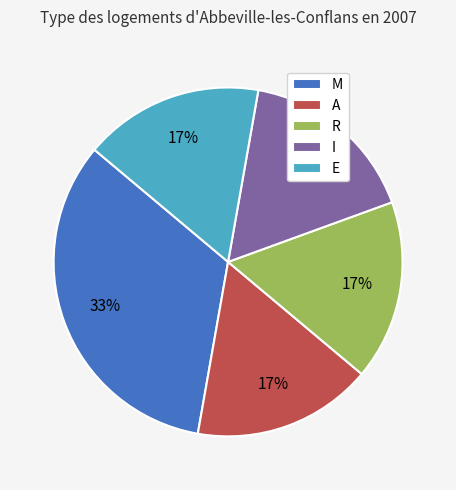

The M slice represents 48% of the pie. True or false?

False